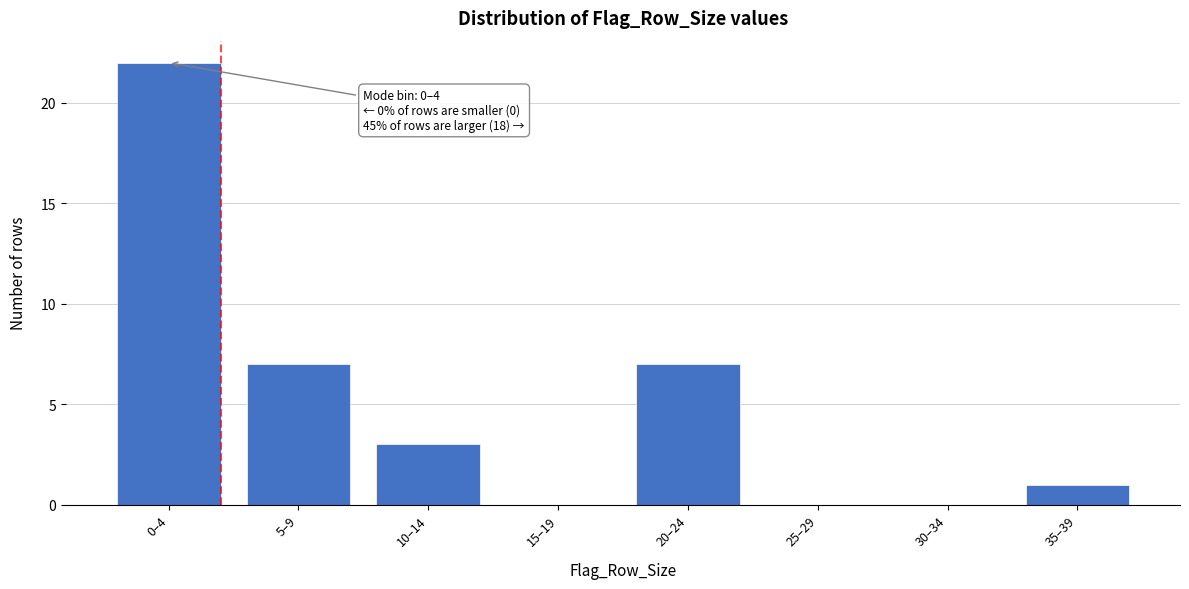

Reading left to right, list all the values displayed in this chart.

0–4=22	5–9=7	10–14=3	15–19=0	20–24=7	25–29=0	30–34=0	35–39=1